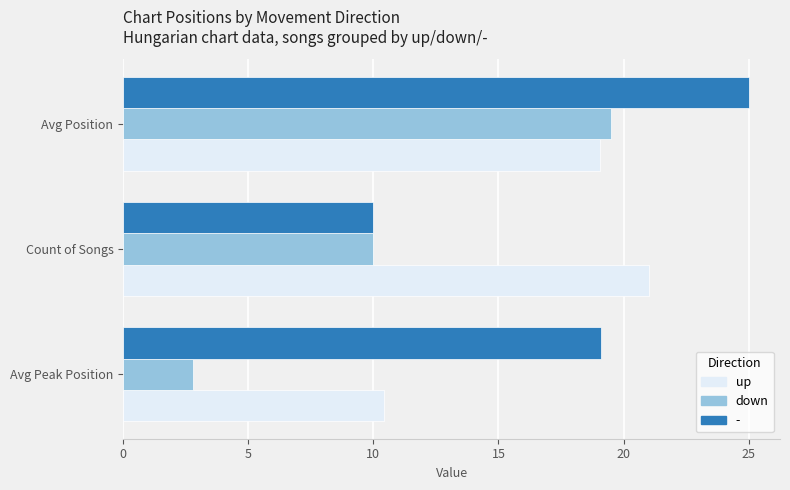

What is the difference between the maximum and second lowest values in the - series?

5.9